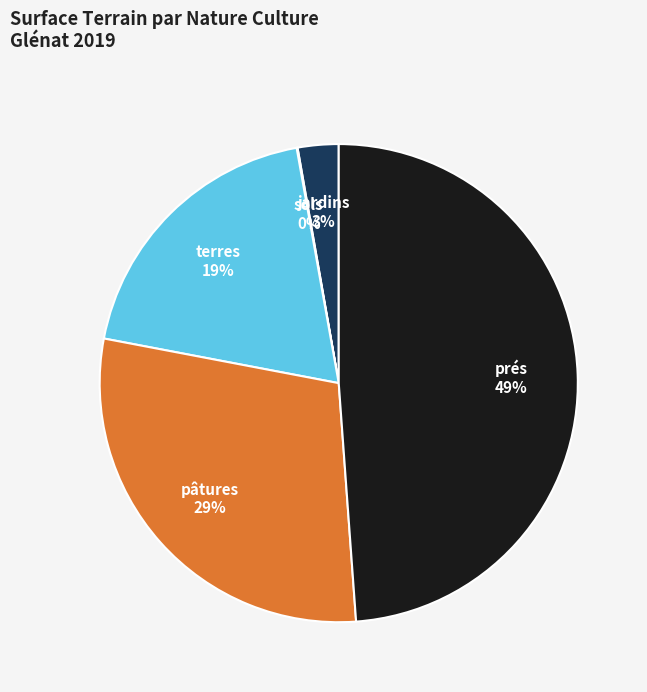

To the nearest percent, what is the difference between the largest and smallest slice percentages?

49%